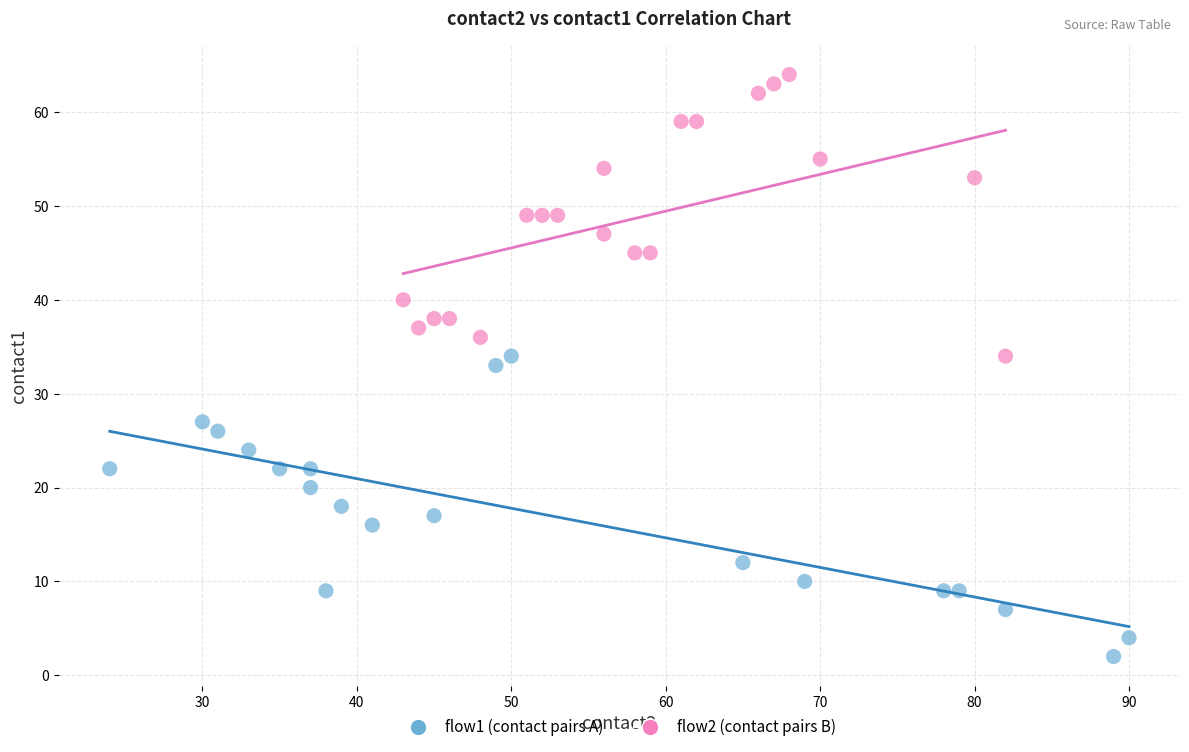

Which series reaches the maximum Y coordinate?

flow2 (contact pairs B)